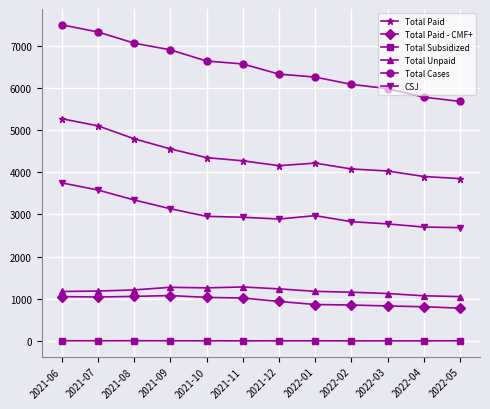

What is the label of the 4th point from the left?

2021-09